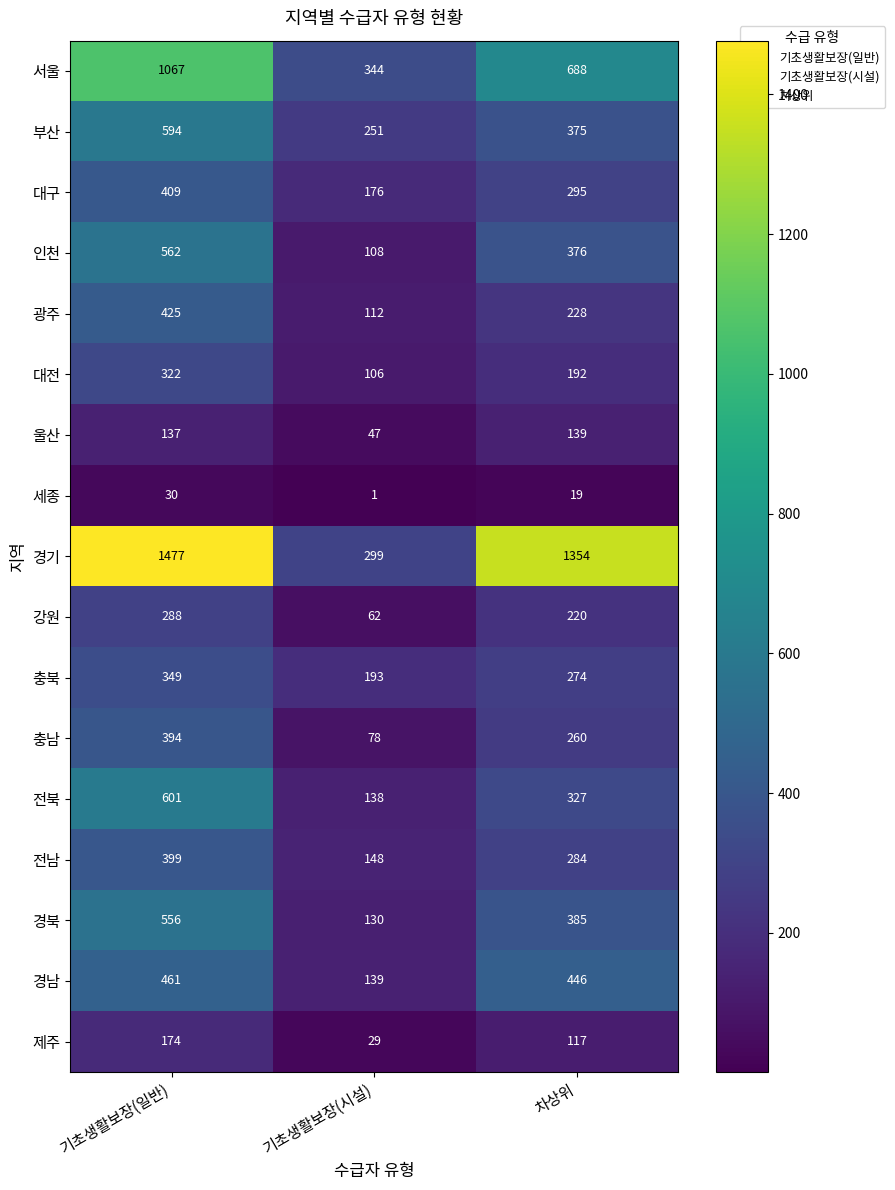

Which series has the largest total across all categories?

경기